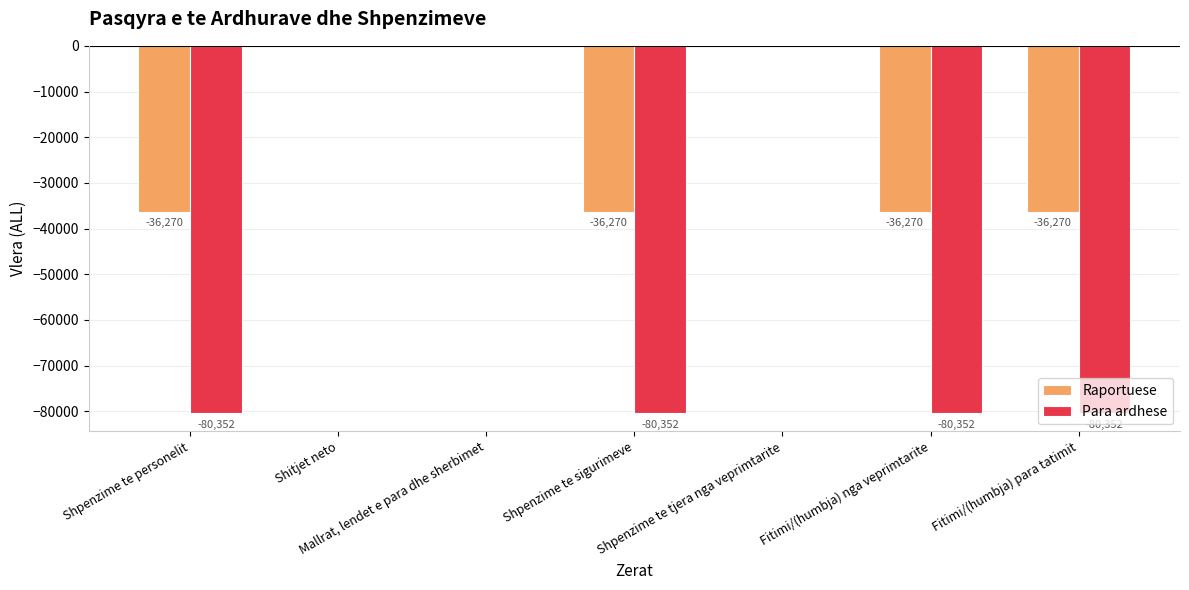

What is the approximate value of Raportuese at Shpenzime te personelit, to the nearest 10?

-36270